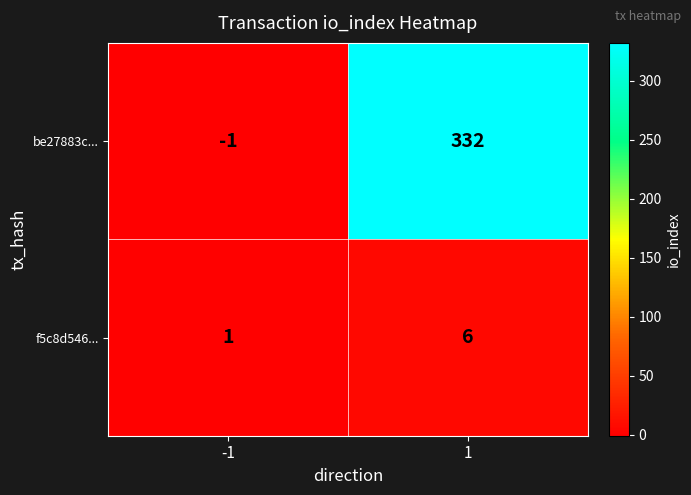

Which series has the largest range (max minus min)?

be27883c...